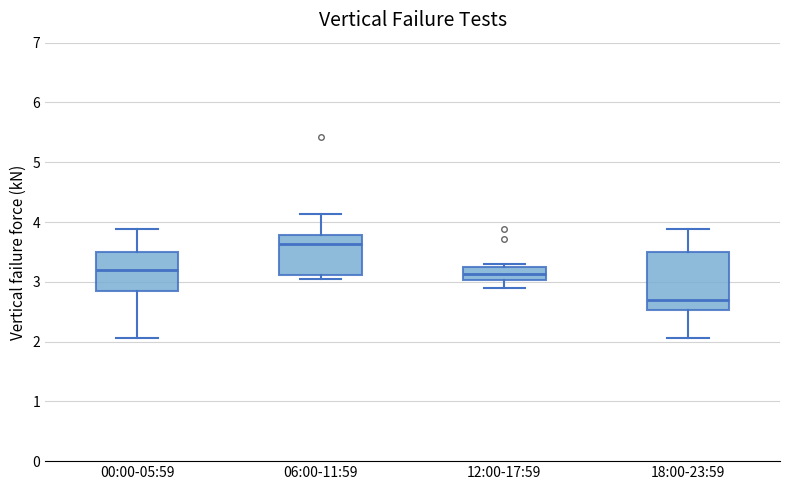

Which box has the lowest median line?

18:00-23:59